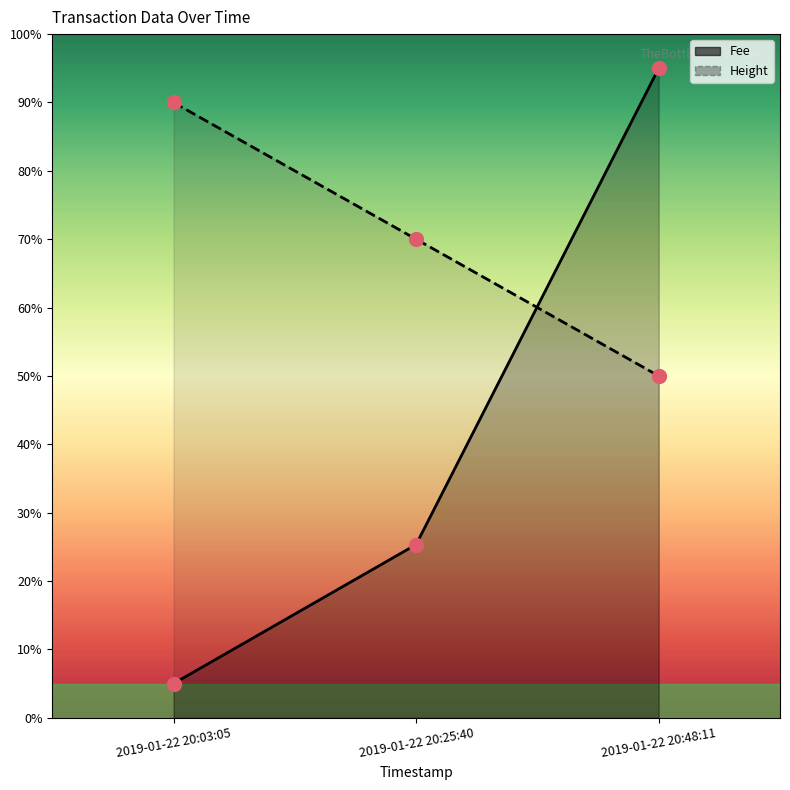

Which series has the largest total across all categories?

Height